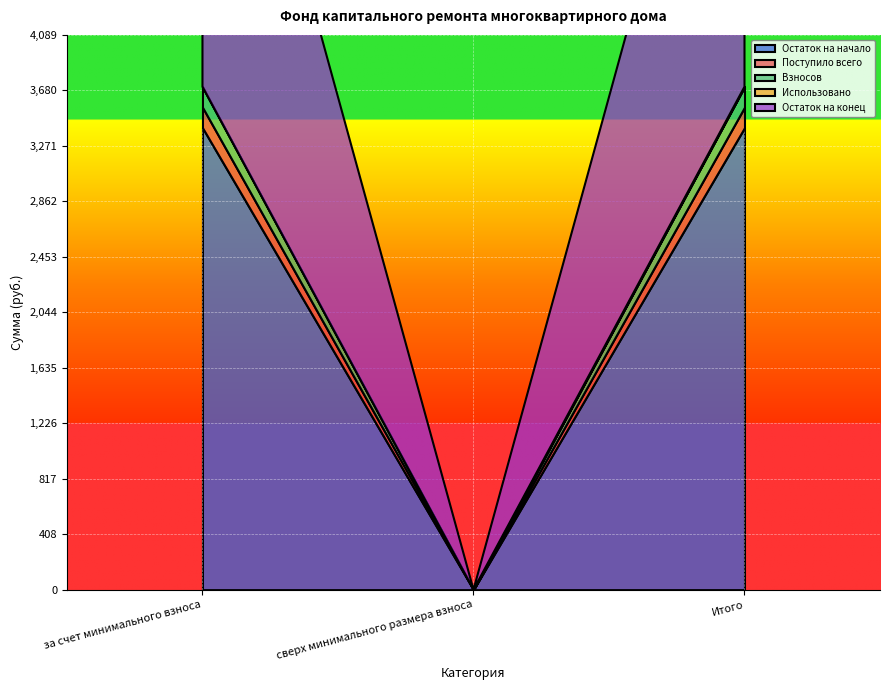

Is the value of Использовано at сверх минимального размера взноса greater than the value of Остаток на конец at за счет минимального взноса?

No